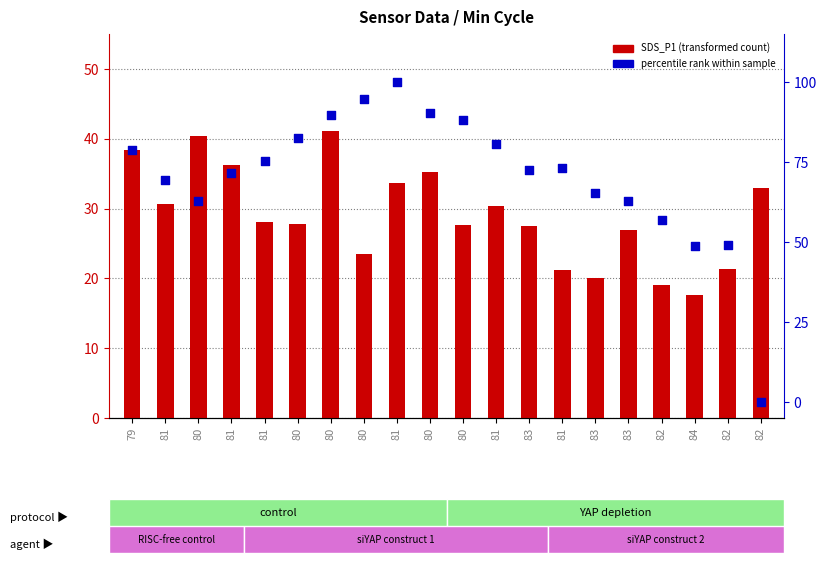

Which series contains the highest Y value?

percentile rank within sample